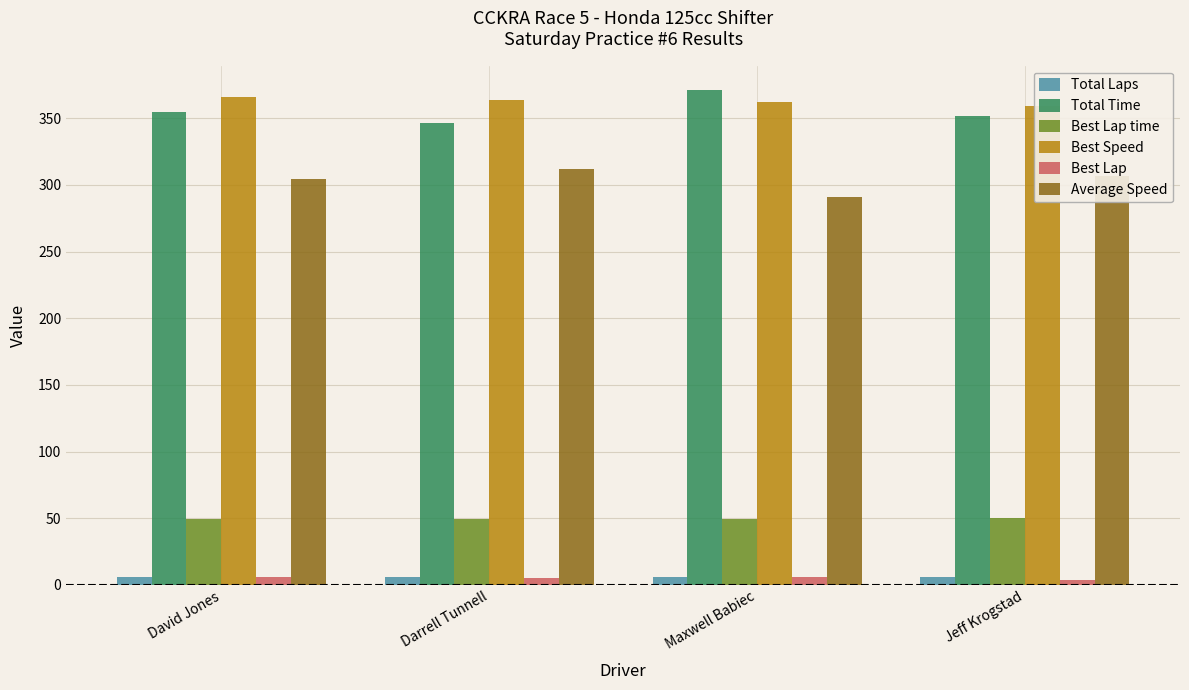

What is the label of the 2nd bar from the left?

Darrell Tunnell